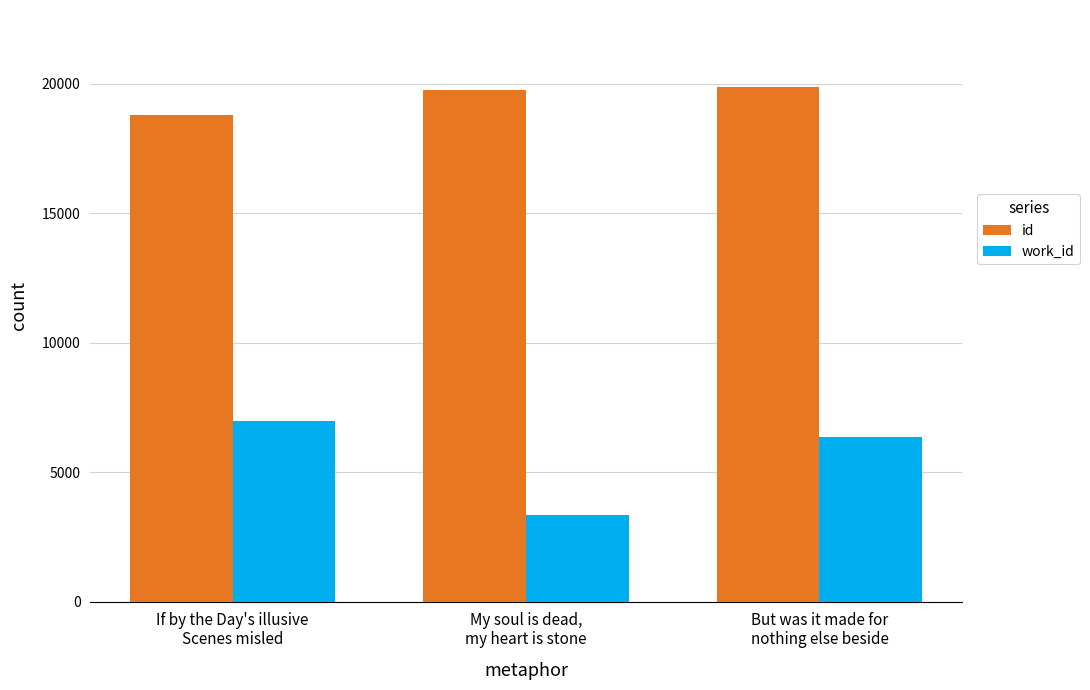

What is the total value across all series at But was it made for
nothing else beside?

26225